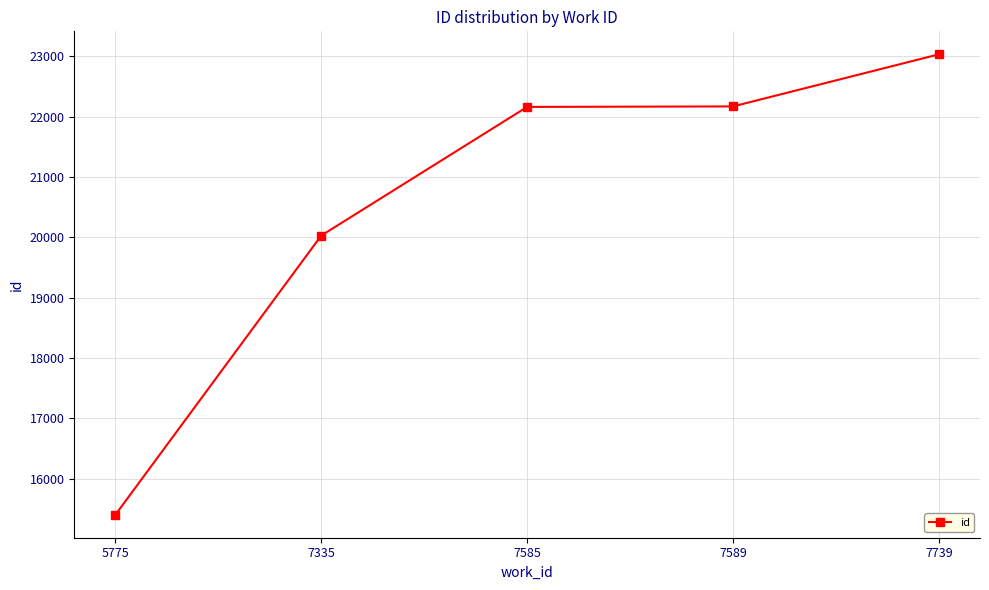

The value at 7589 is 22170. True or false?

True